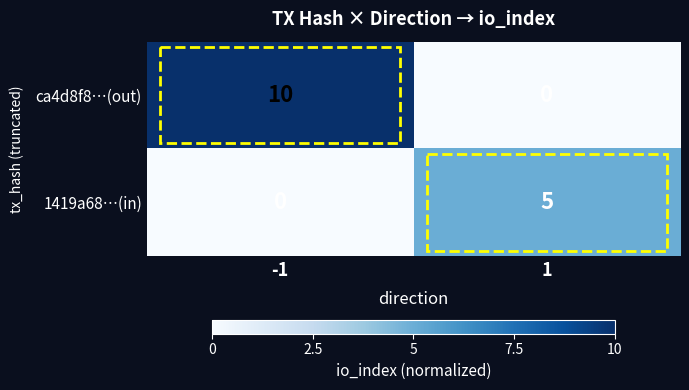

What is the difference between the highest and lowest values at 1?

5